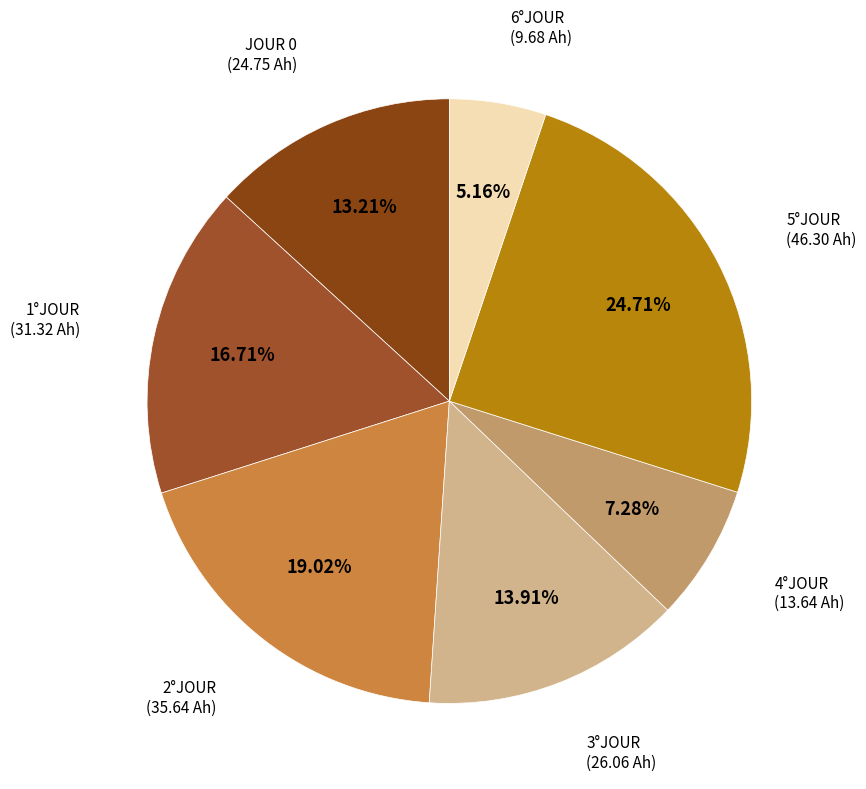

To the nearest percent, what is the average slice percentage?

14%